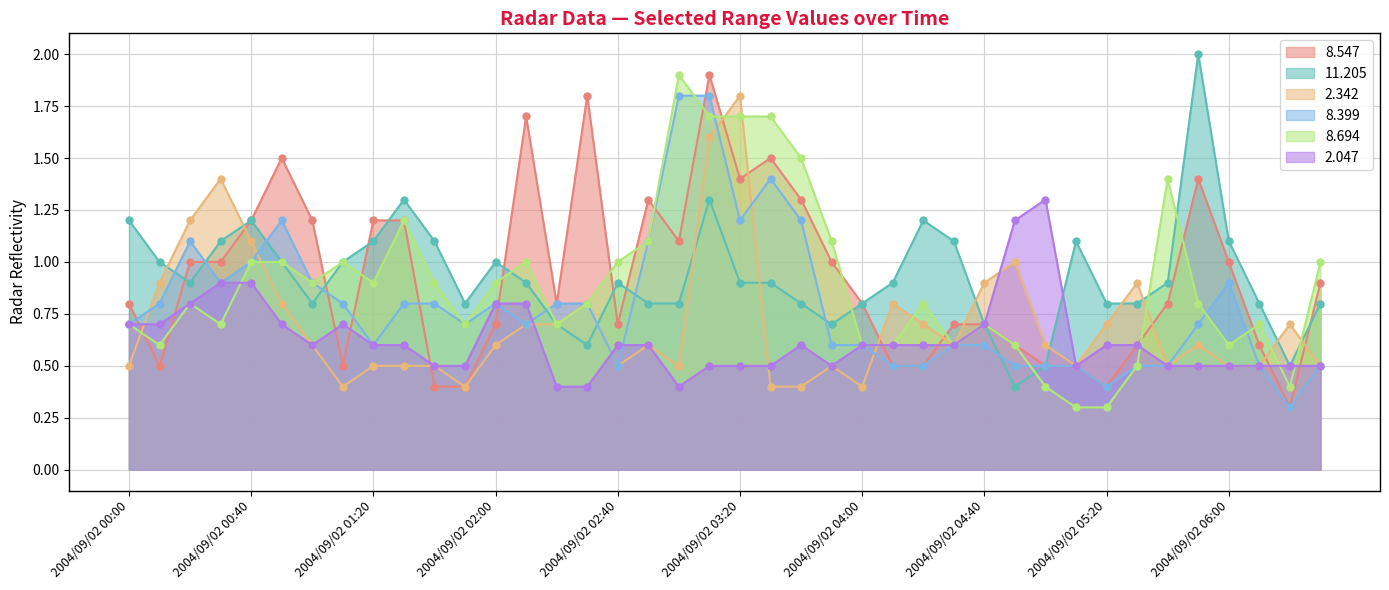

What is the maximum value shown in the chart?

2.0